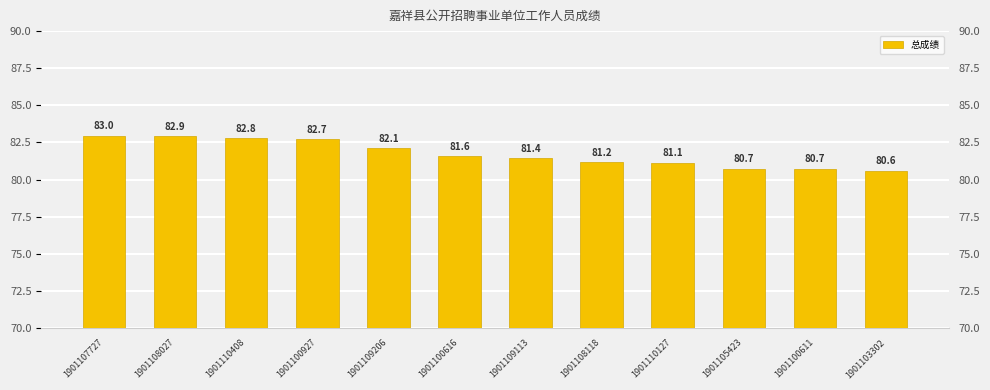

Where does the data first go above 81?

1901107727